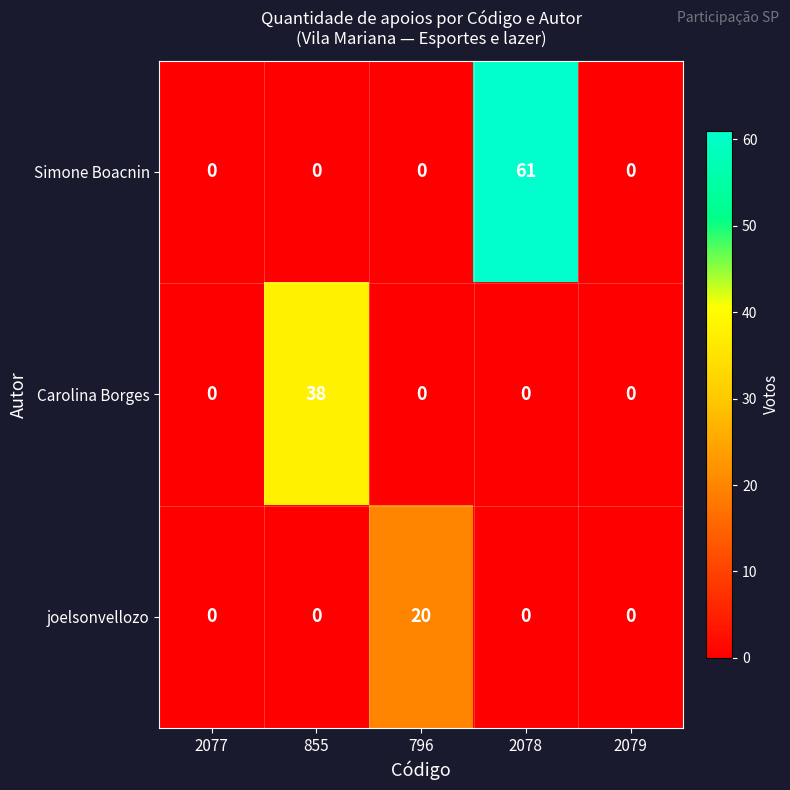

Reading right to left, list all the values displayed in this chart.

Simone Boacnin: 0	61	0	0	0
Carolina Borges: 0	0	0	38	0
joelsonvellozo: 0	0	20	0	0